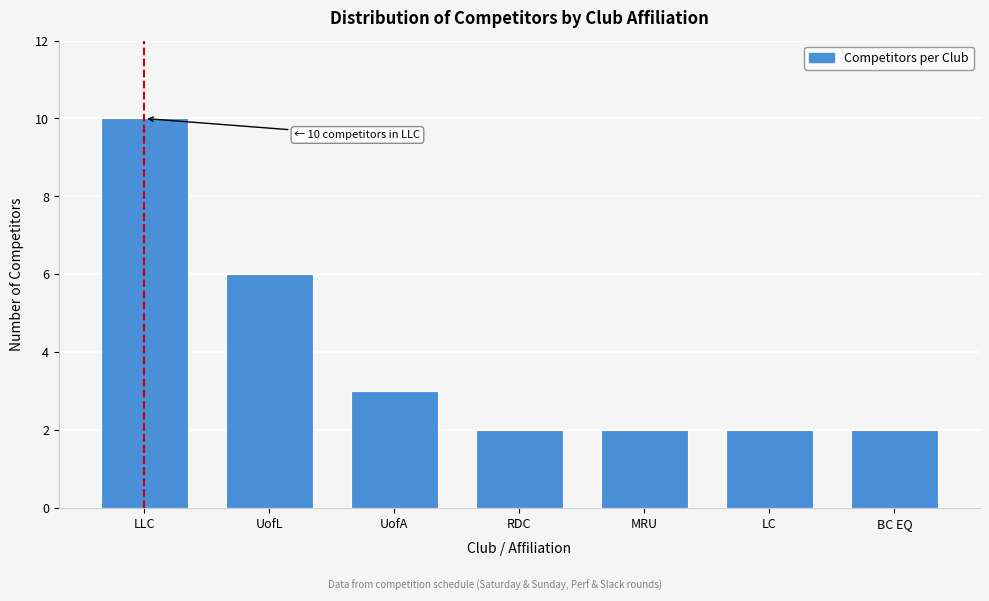

Reading right to left, list all the values displayed in this chart.

BC EQ=2	LC=2	MRU=2	RDC=2	UofA=3	UofL=6	LLC=10